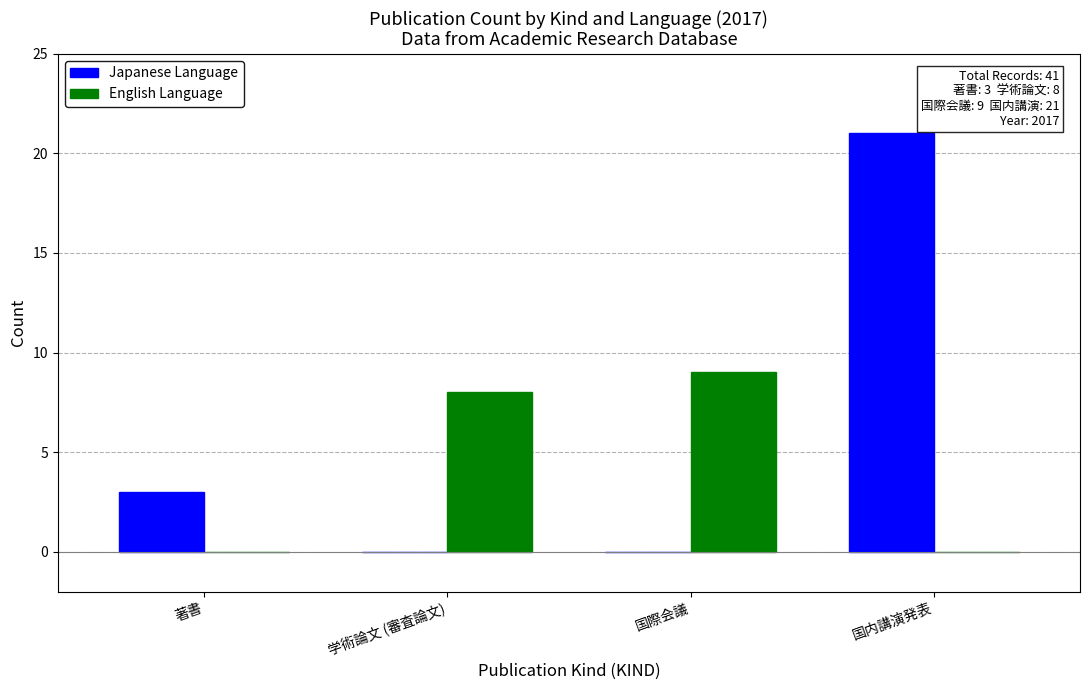

Where is Japanese Language nearest to the value 10?

著書